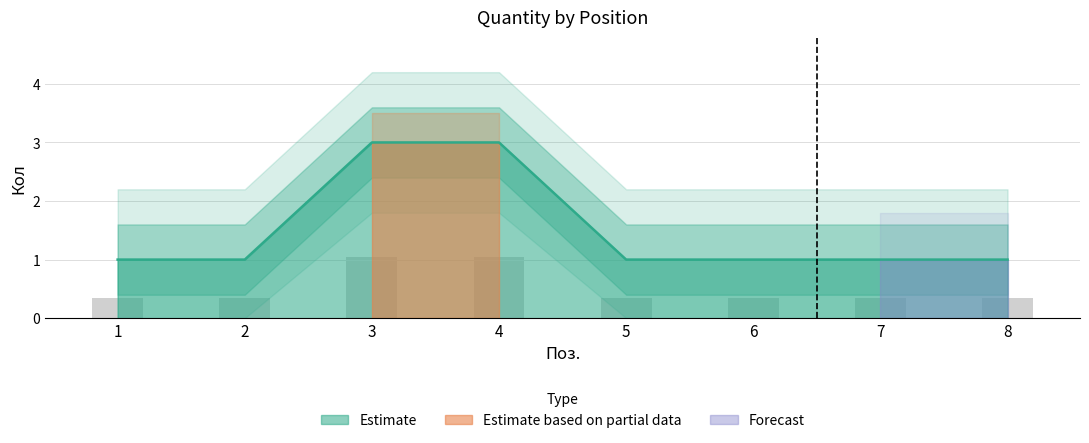

What is the minimum value shown in the chart?

1